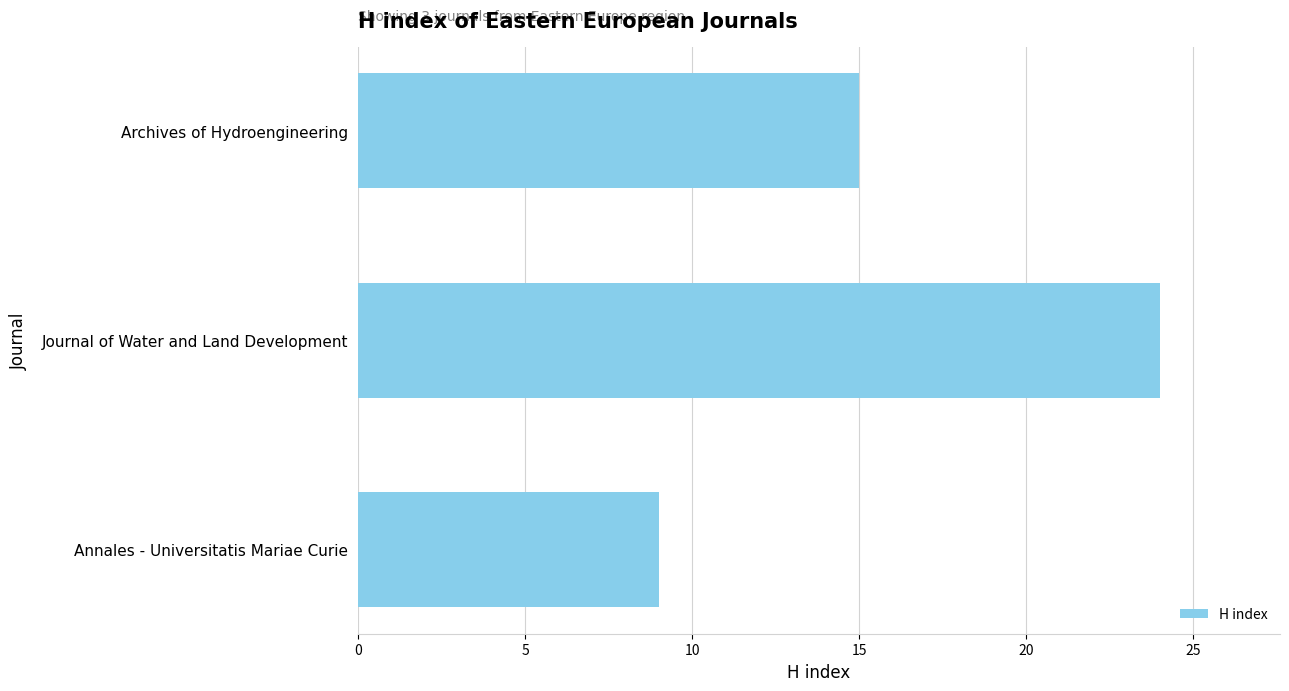

What is the average value?

16